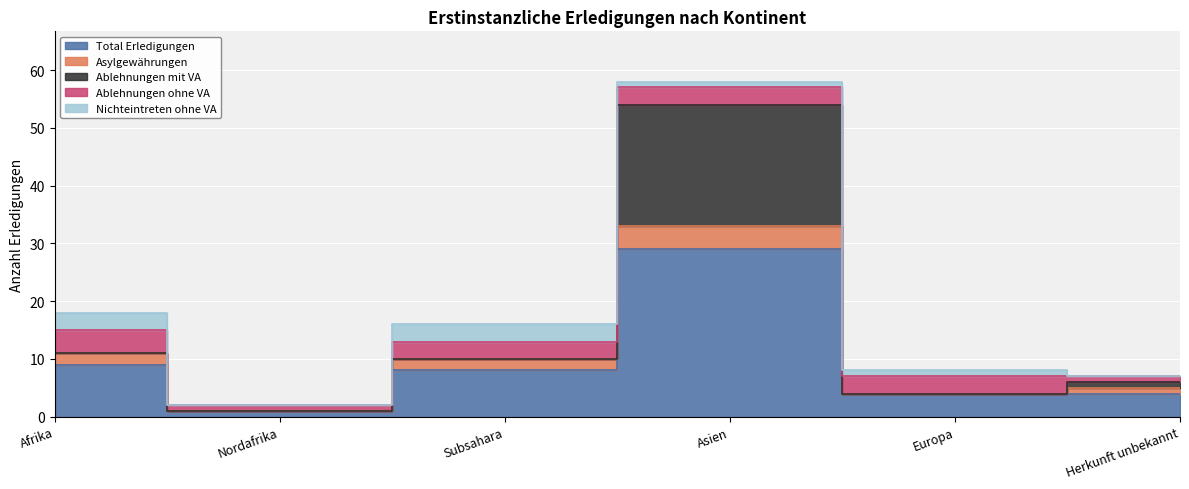

True or false: Total Erledigungen and Ablehnungen mit VA intersect in this chart.

False